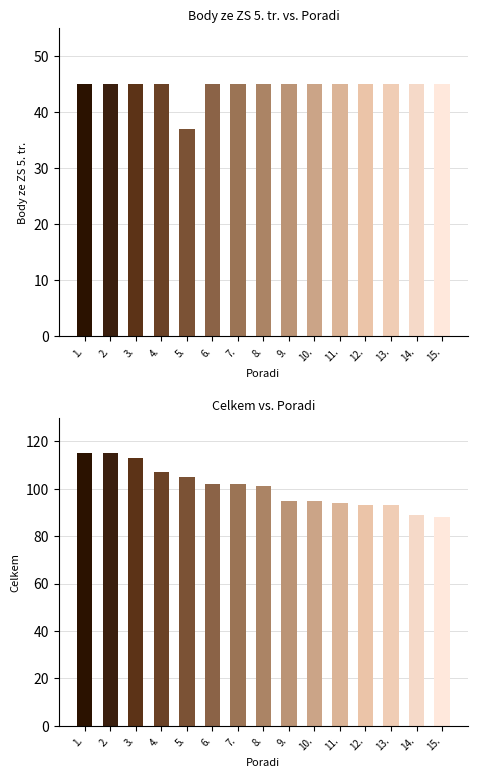

Which series has the largest total across all categories?

Celkem